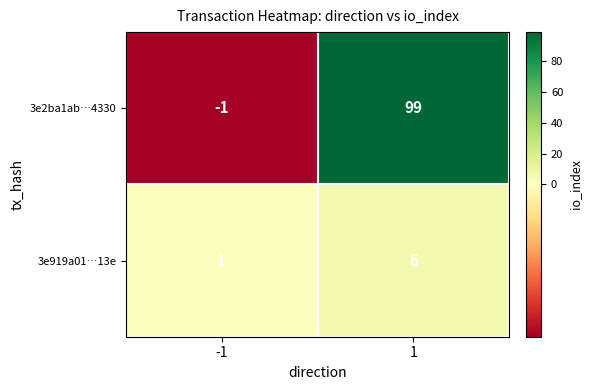

Count the number of categories in the chart.

2